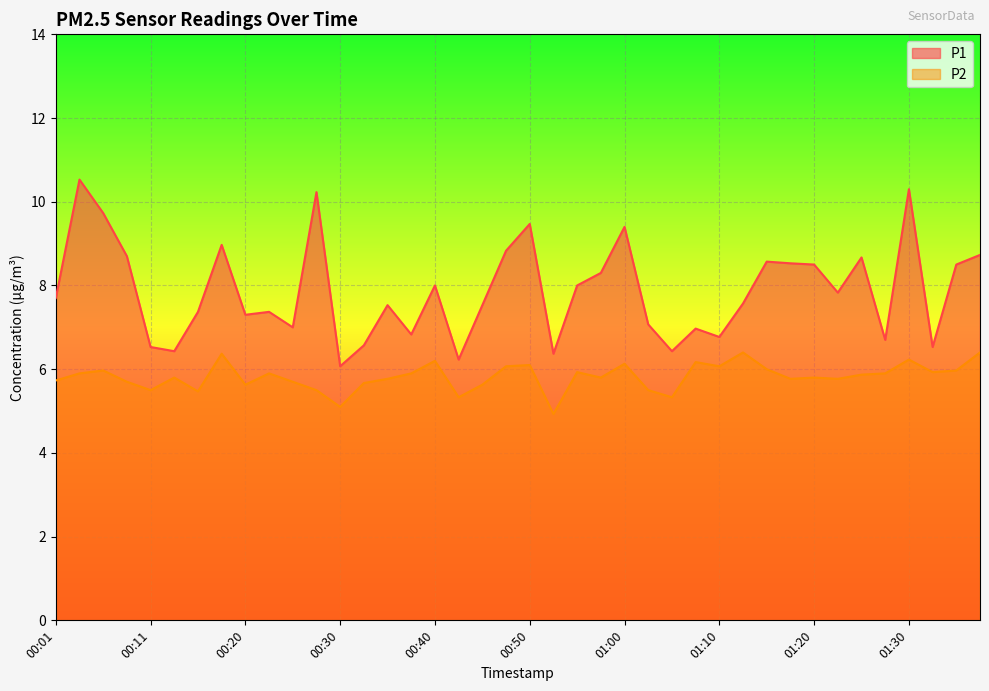

Where is P1 nearest to the value 8?

00:40